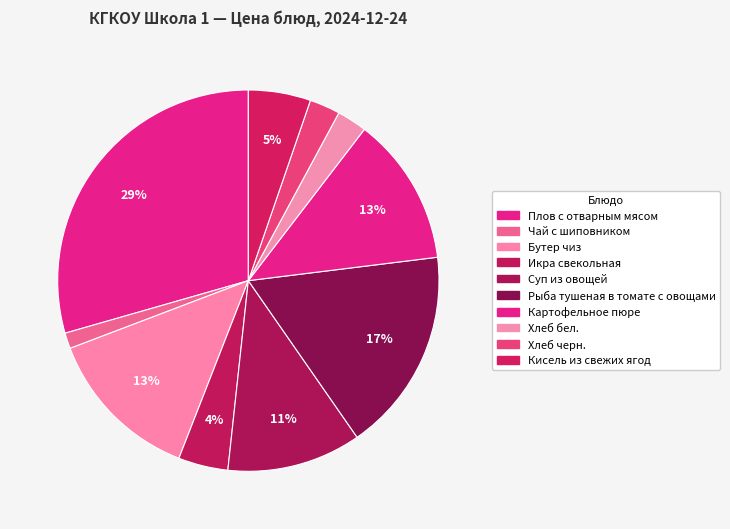

How many slices are in this pie chart?

10